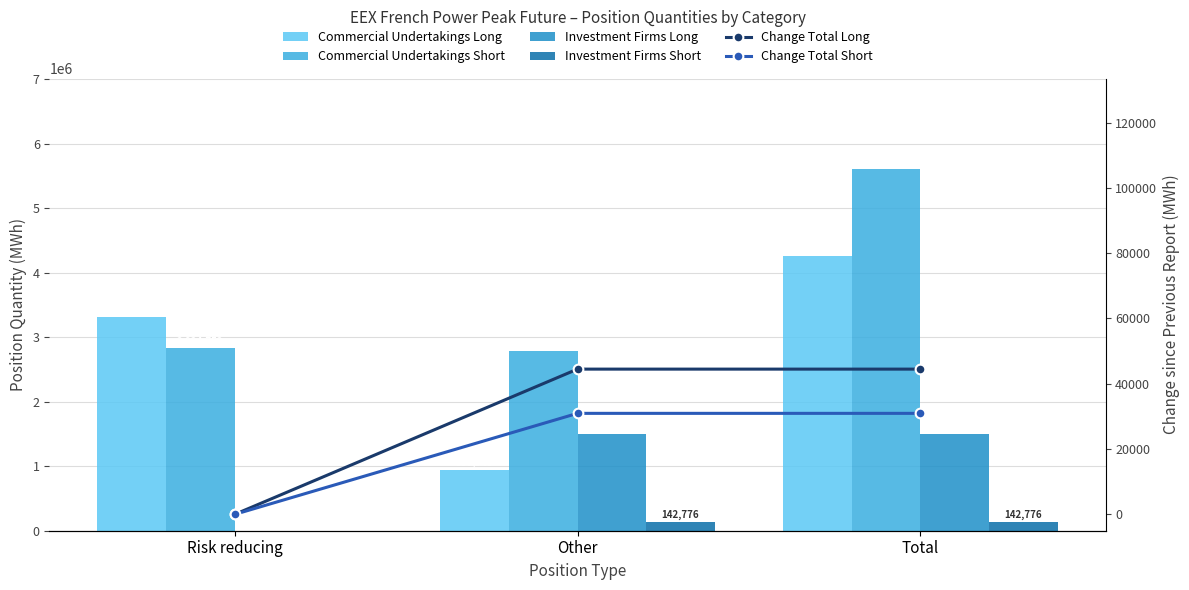

List the labels in order of Change Total Long value, smallest first.

Risk reducing, Other, Total